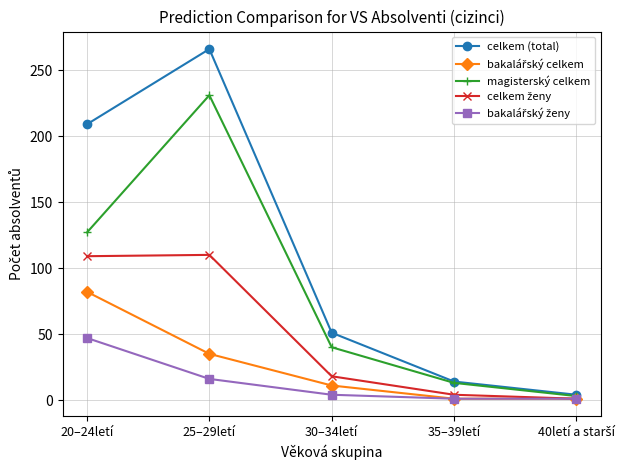

What is the label of the 2nd point from the left?

25–29letí